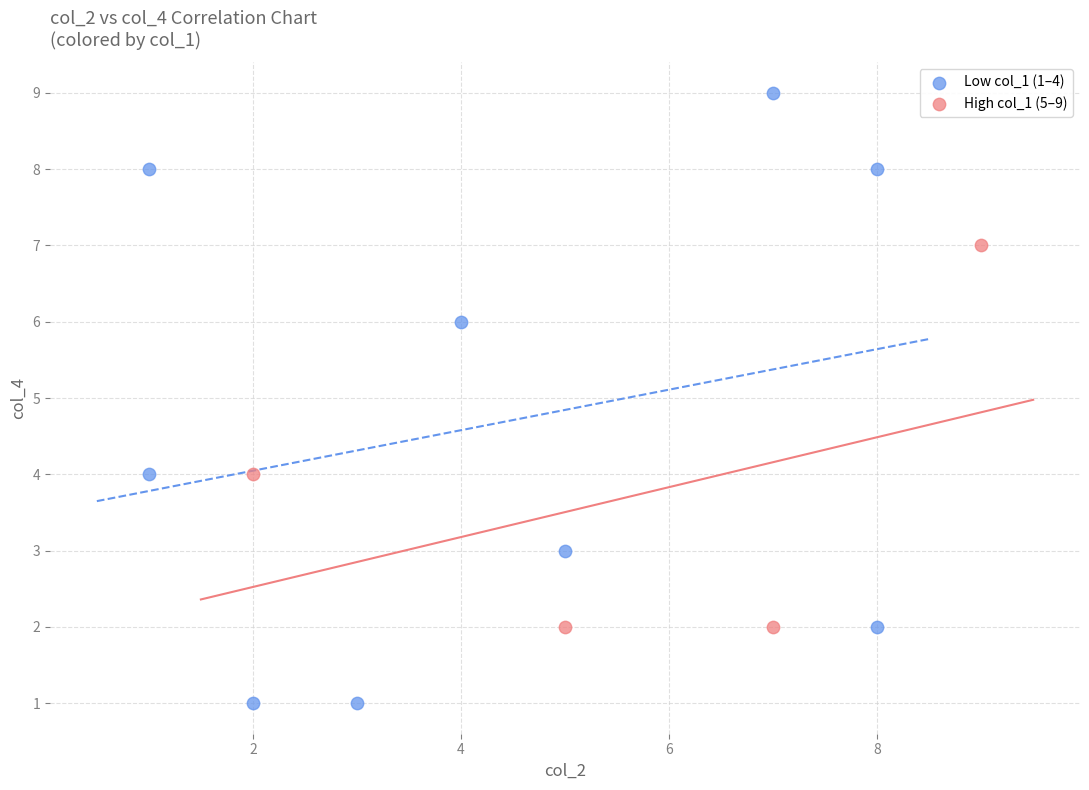

What are all the series names shown in the legend?

Low col_1 (1–4), High col_1 (5–9)